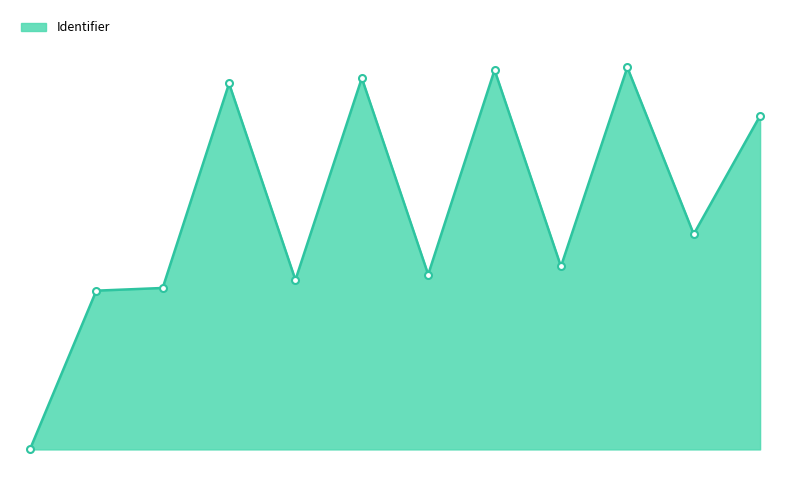

Does the chart have visible grid lines?

No